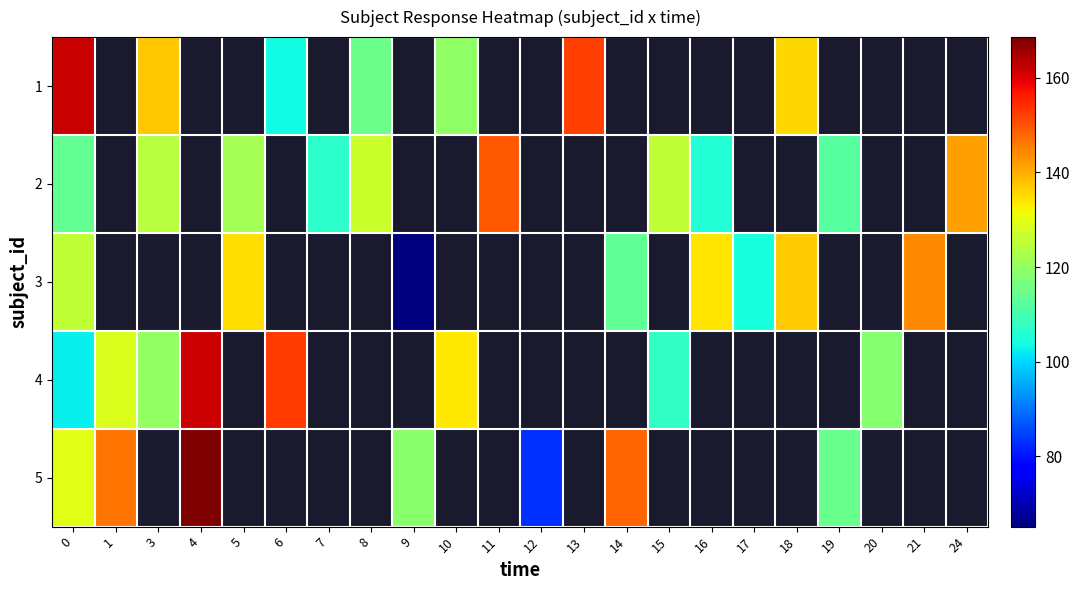

How many values in 4 are above zero?

8